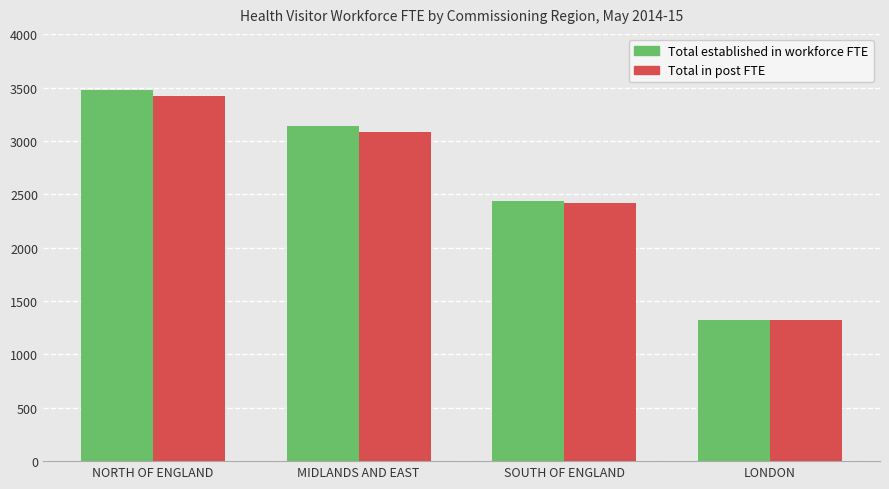

List the labels in order of Total in post FTE value, largest first.

NORTH OF ENGLAND, MIDLANDS AND EAST, SOUTH OF ENGLAND, LONDON